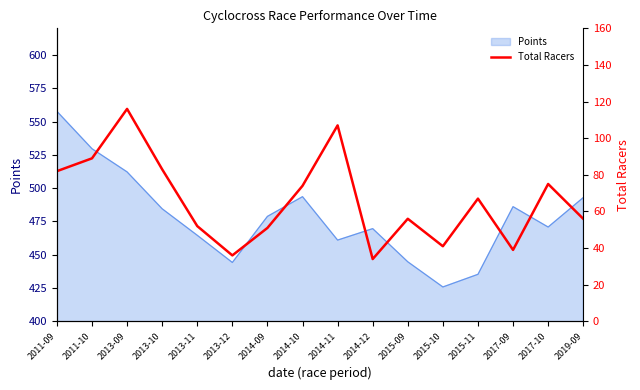

At which label is the value closest to 75?

2017-10